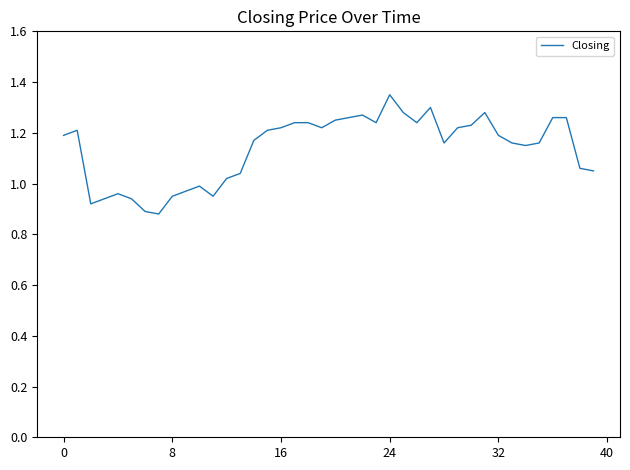

What is the difference between the maximum and minimum values?

0.5